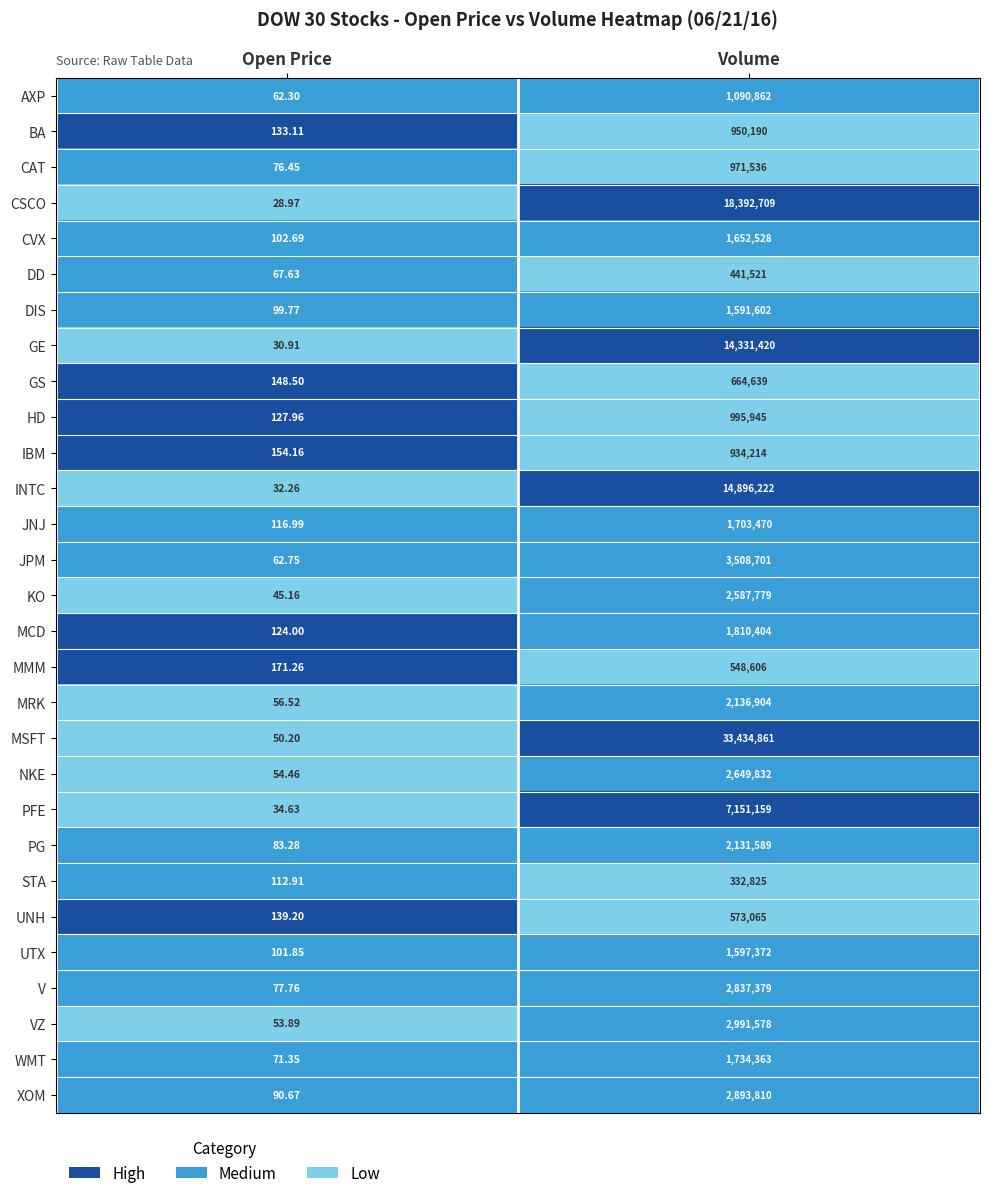

Which series has the largest total across all categories?

MSFT